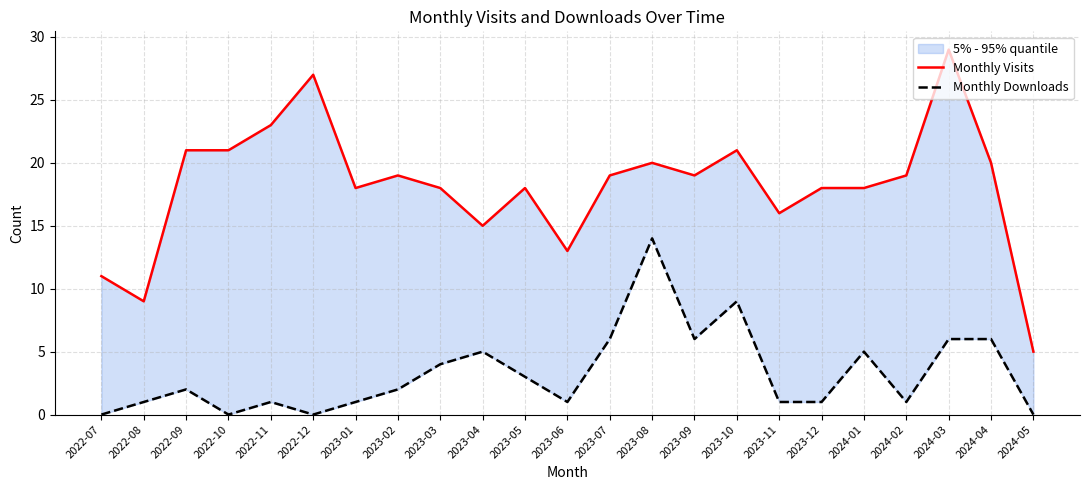

True or false: Monthly Downloads and Monthly Visits intersect in this chart.

False